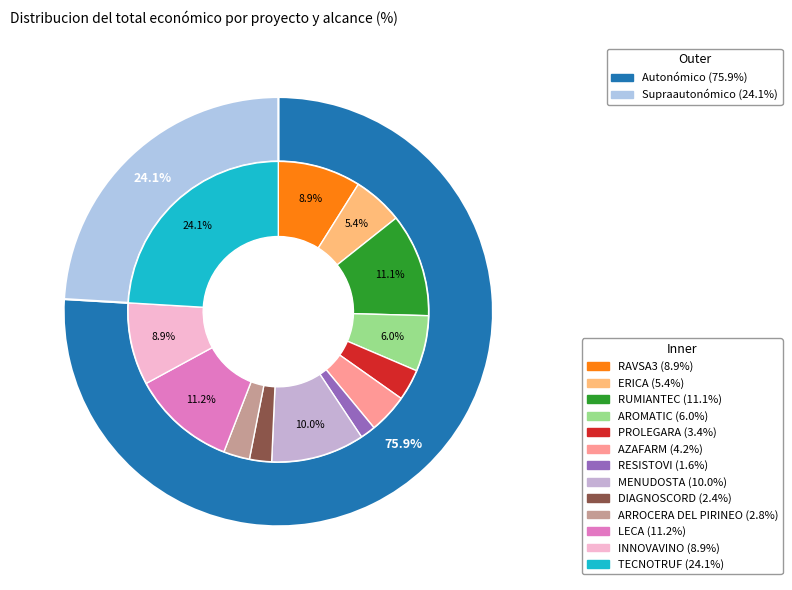

Rank the categories by value from lowest to highest.

RESISTOVI, DIAGNOSCORD, ARROCERA DEL PIRINEO, PROLEGARA, AZAFARM, ERICA, AROMATIC, INNOVAVINO, RAVSA3, MENUDOSTA, RUMIANTEC, LECA, TECNOTRUF